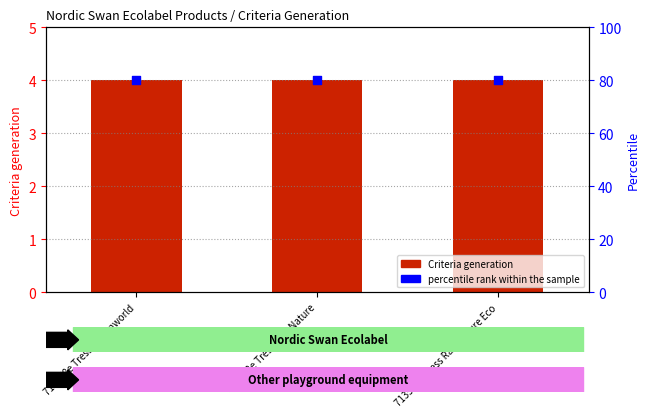

At how many categories does at least one series exceed 32?

3